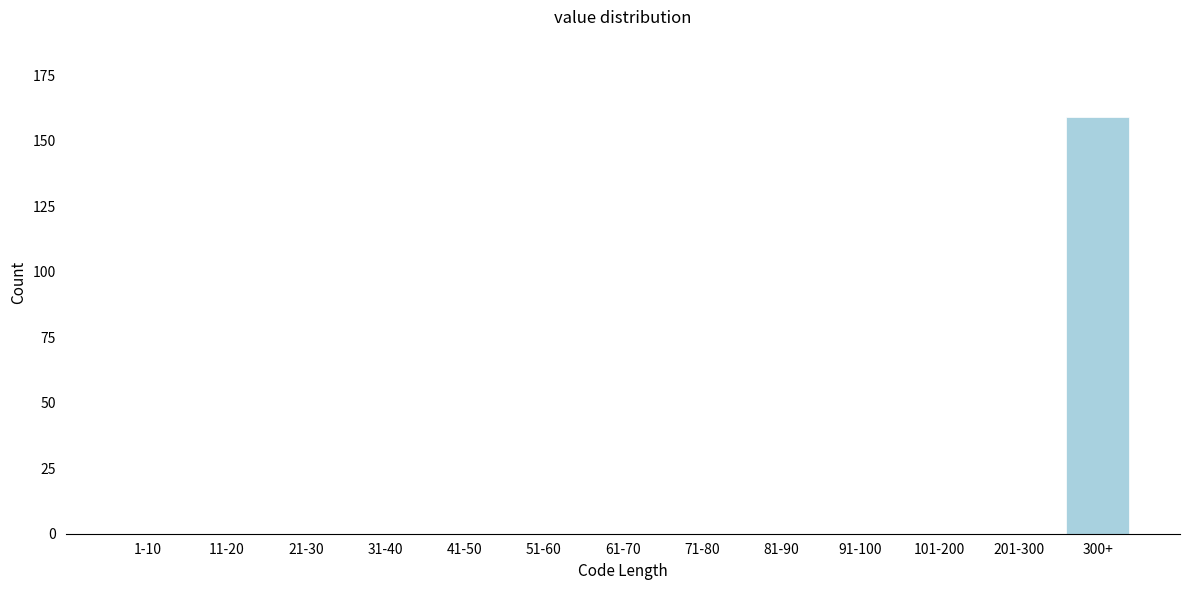

Reading left to right, extract all data points from this chart.

1-10=0	11-20=0	21-30=0	31-40=0	41-50=0	51-60=0	61-70=0	71-80=0	81-90=0	91-100=0	101-200=0	201-300=0	300+=159